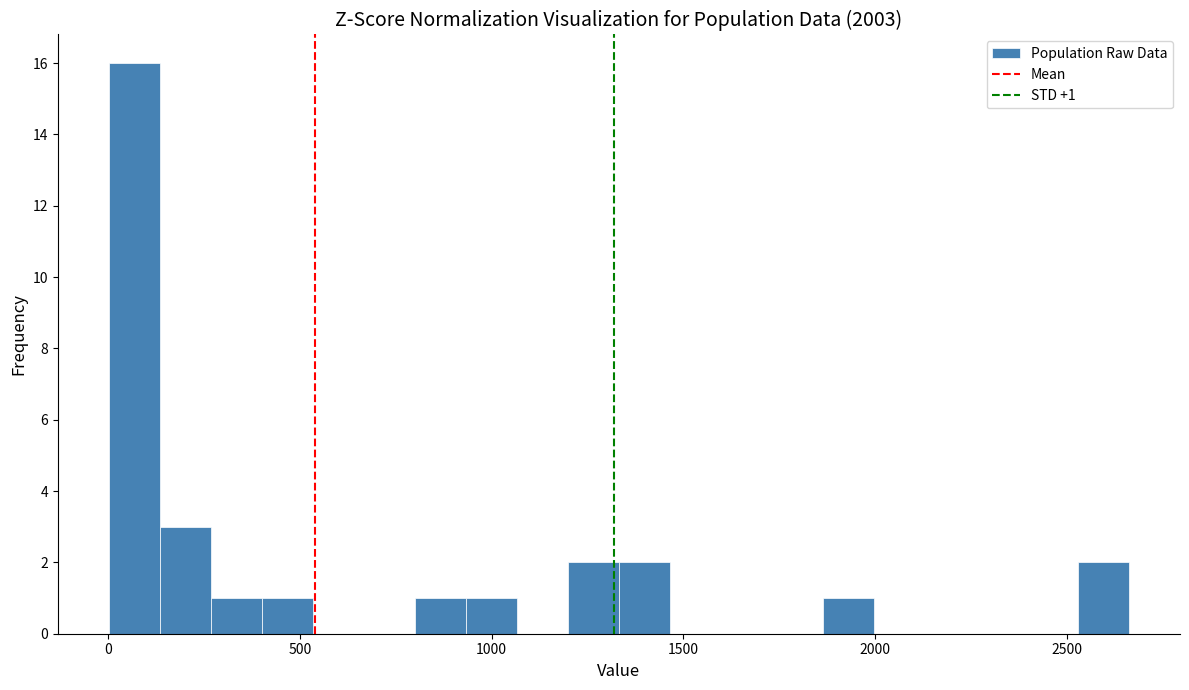

Read against the x-axis, roughly where is the centre of the tallest bar?

50